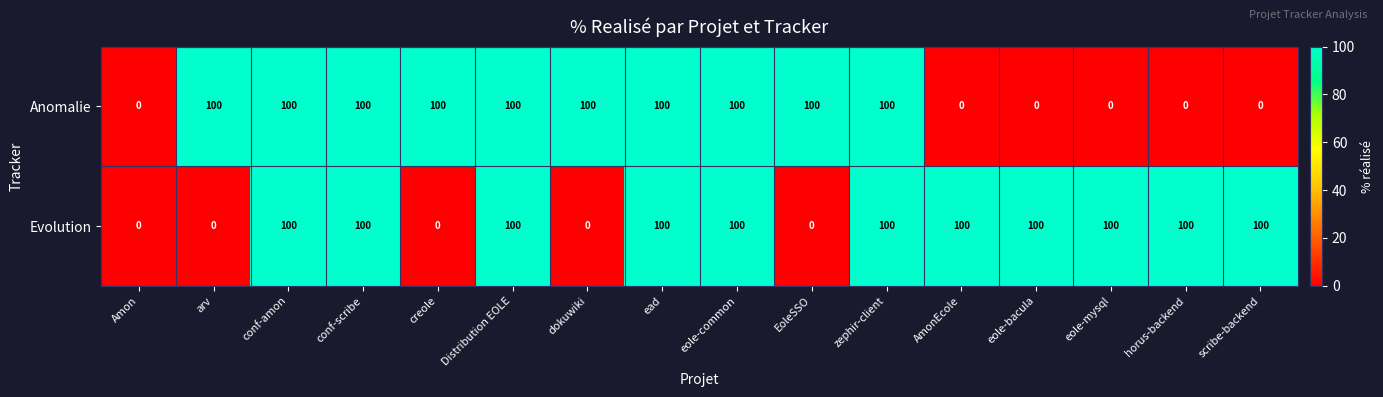

What is the sum of all Anomalie values?

1000